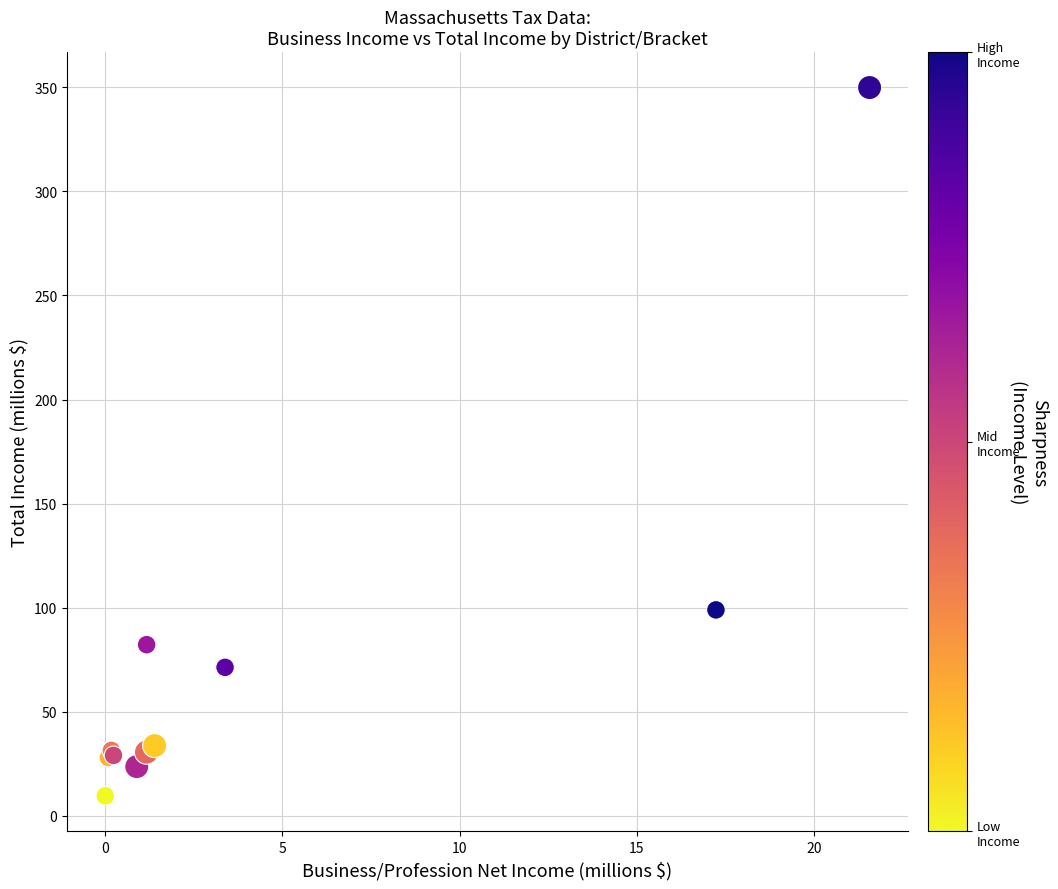

What Y value in the scatter plot is closest to 179?

98.9